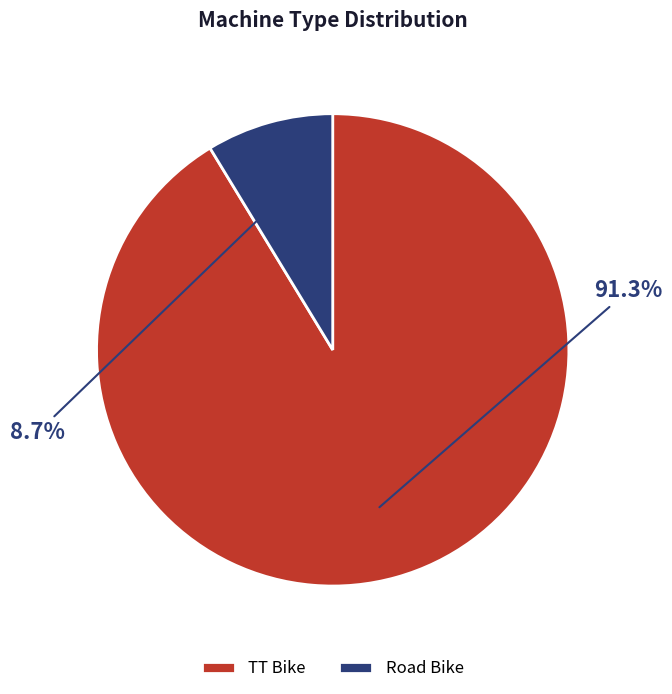

What percentage do Road Bike and TT Bike together represent?

100.0%